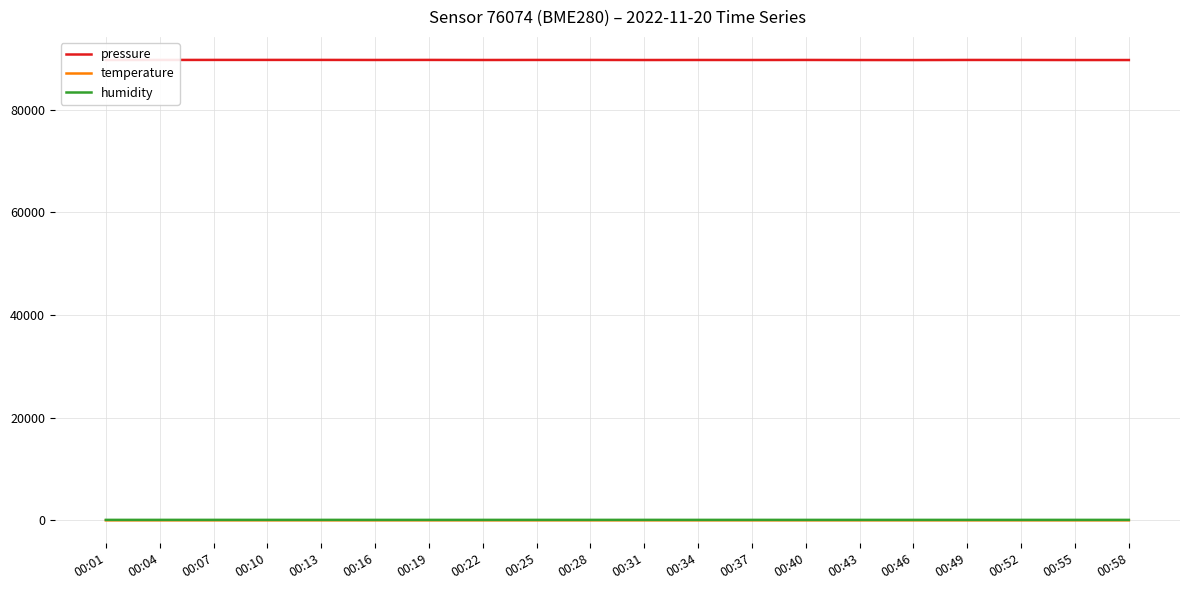

Which series has the largest total across all categories?

pressure